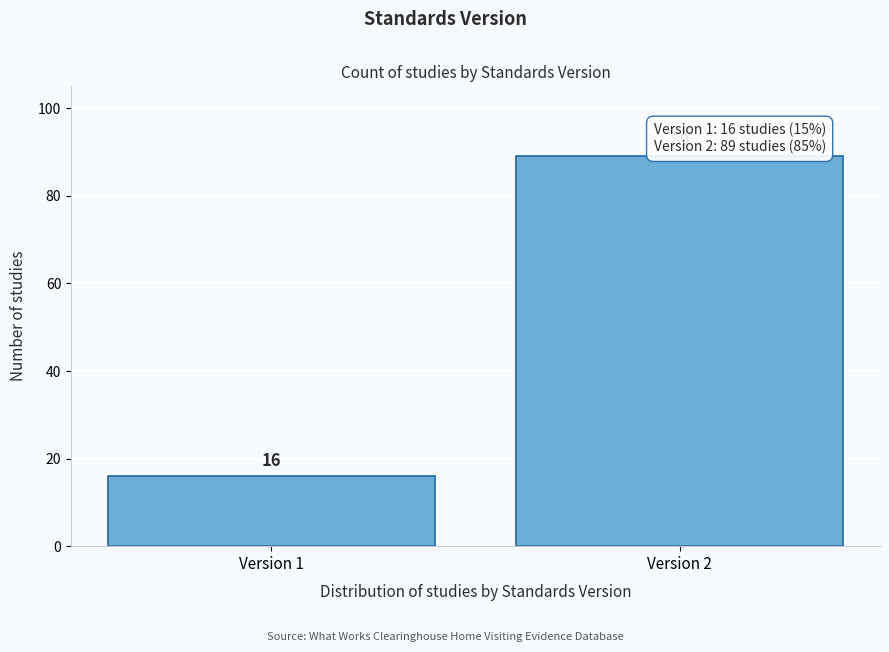

Reading left to right, extract all data points from this chart.

16	89